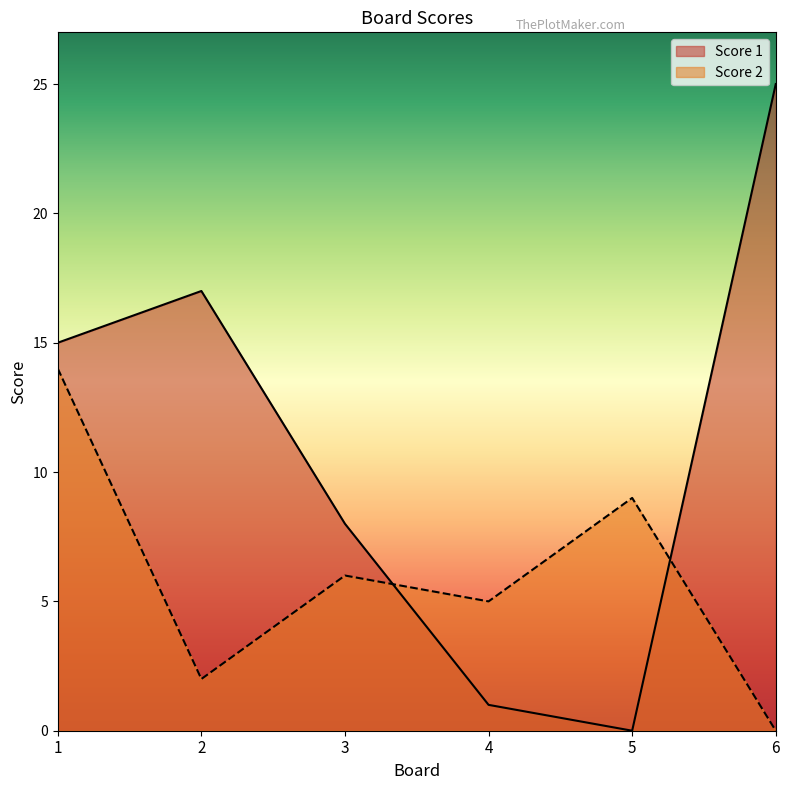

How many categories are shown in the chart?

6